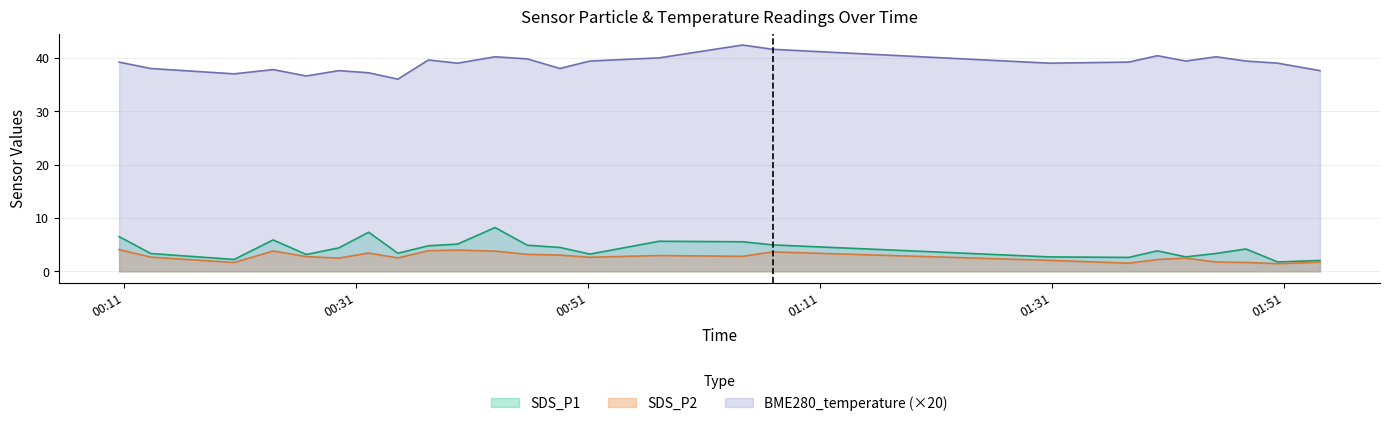

List the series in order of their peak value, highest first.

BME280_temperature (×20), SDS_P1, SDS_P2